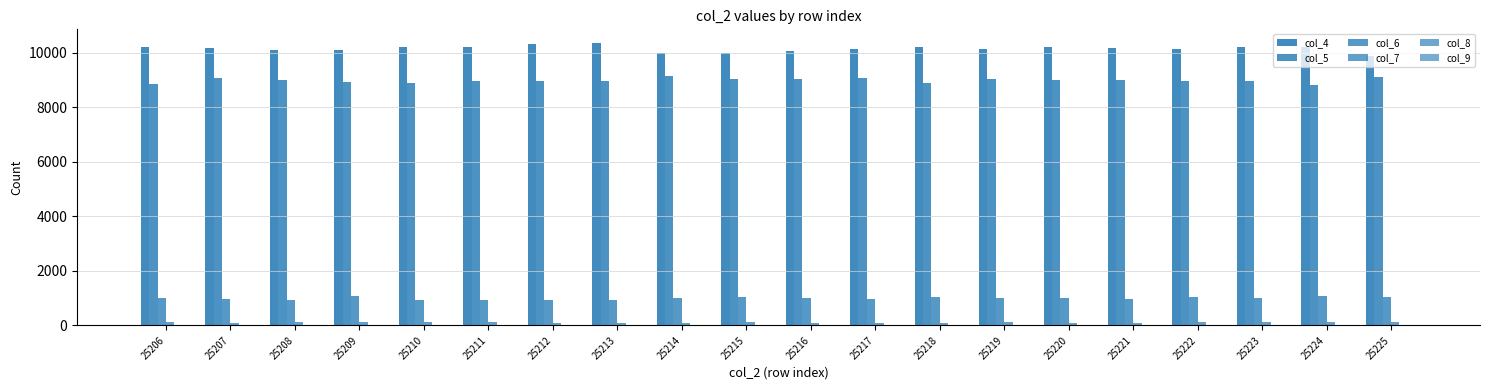

What is the greatest value displayed?

10345